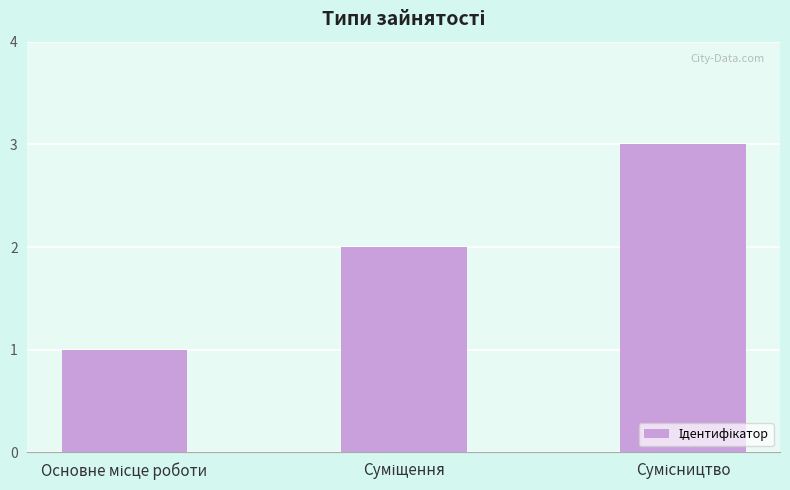

Reading right to left, transcribe all the data shown in this chart.

3	2	1